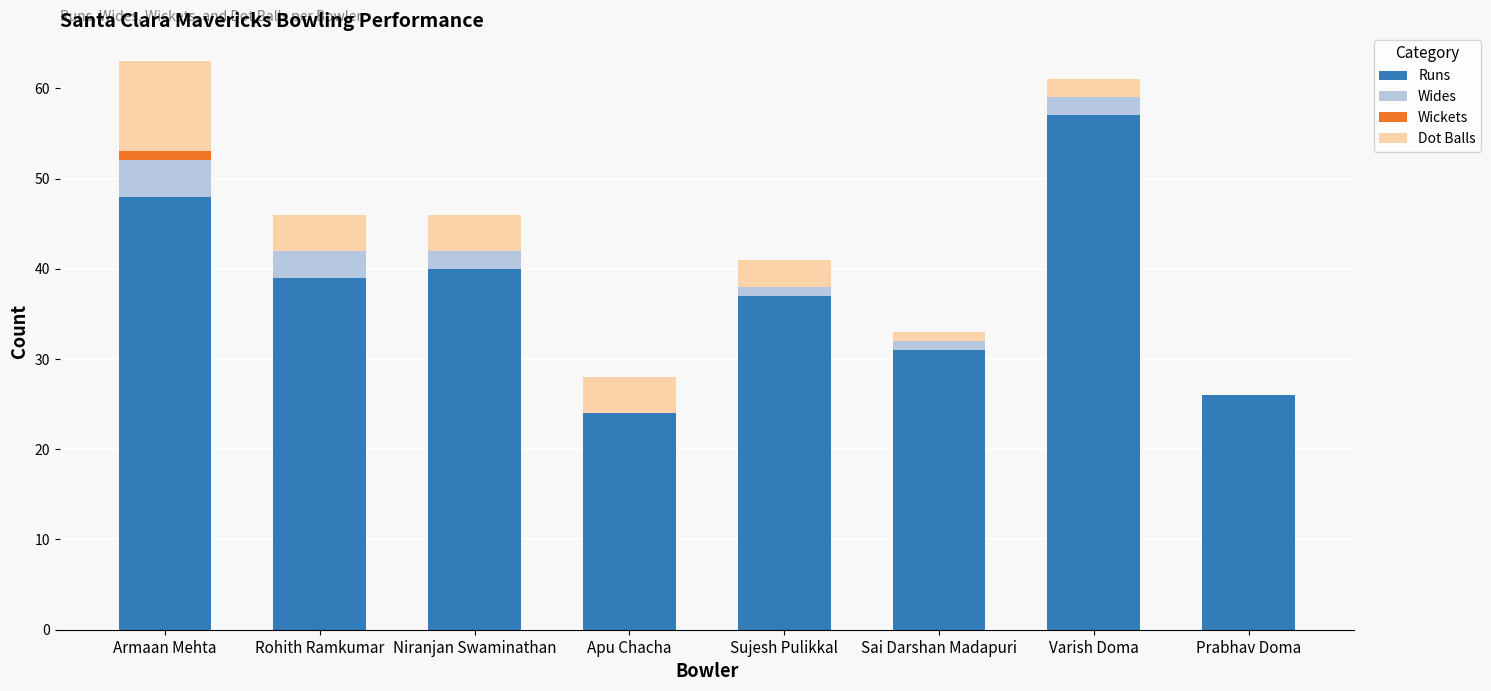

Which category has the highest value in the Runs series?

Varish Doma